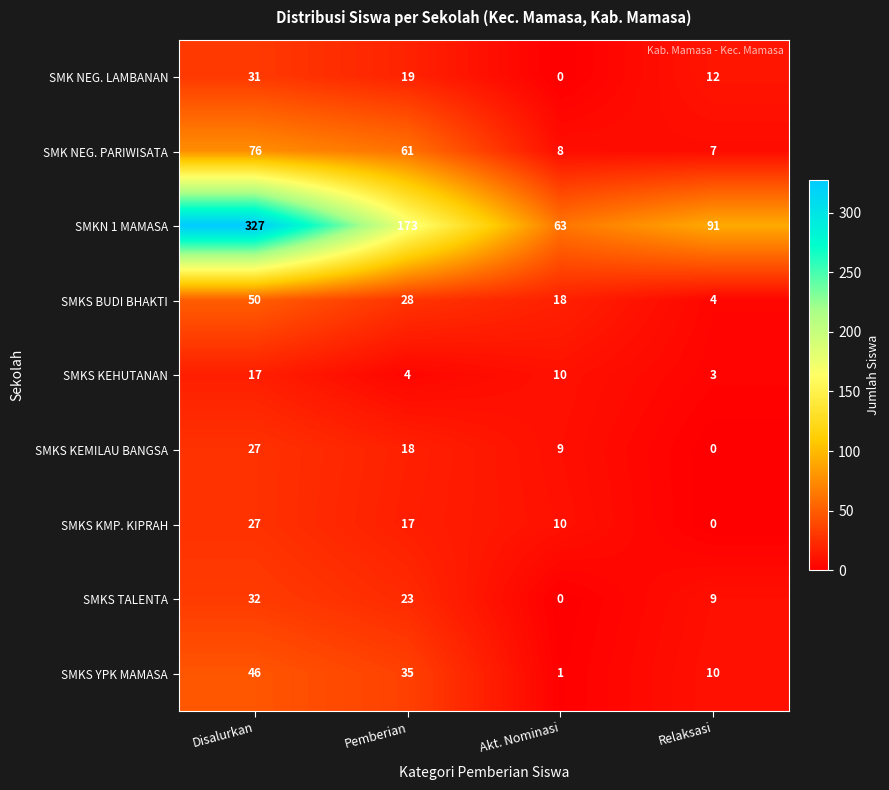

The value of SMK NEG. LAMBANAN at Pemberian is 19. True or false?

True